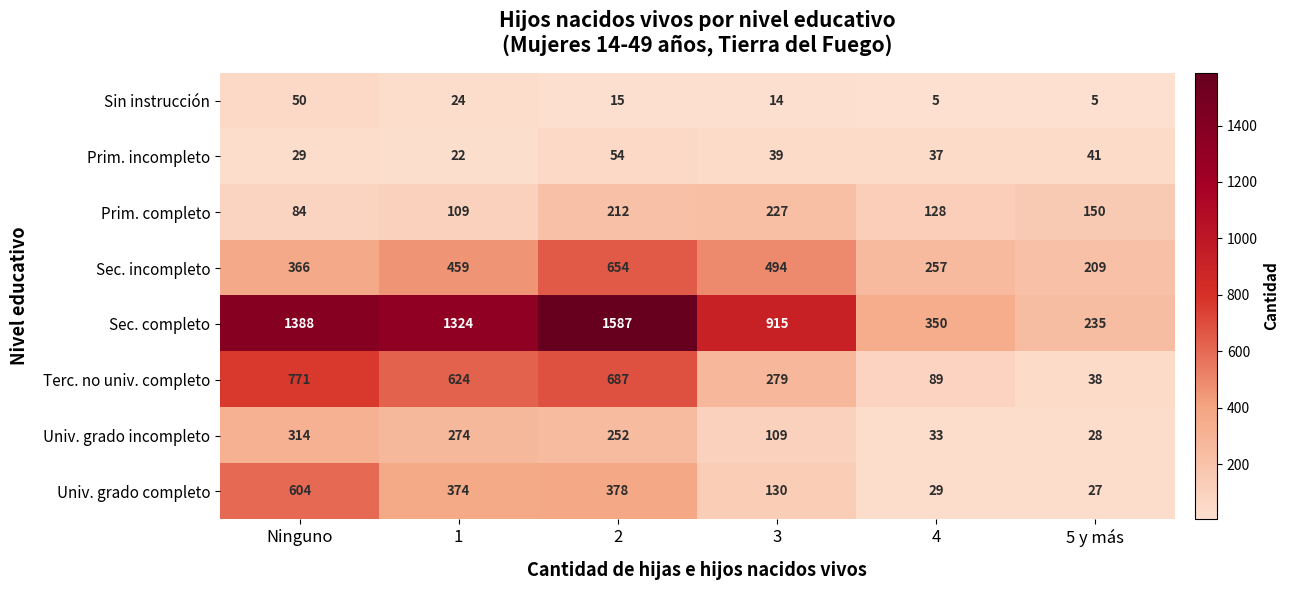

True or false: Sin instrucción has a value of 16 at 1.

False